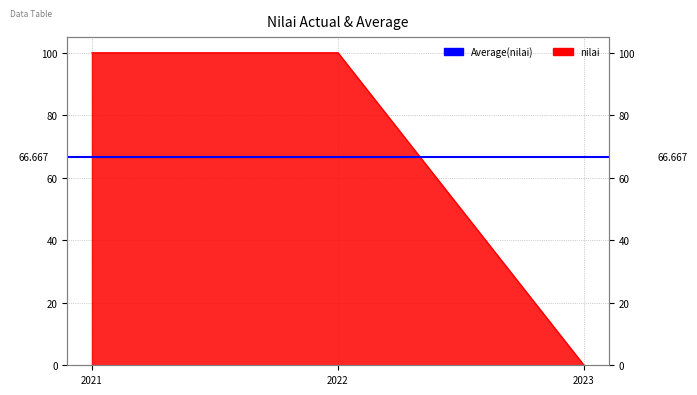

True or false: the data shows 131.8 at 2022.

False